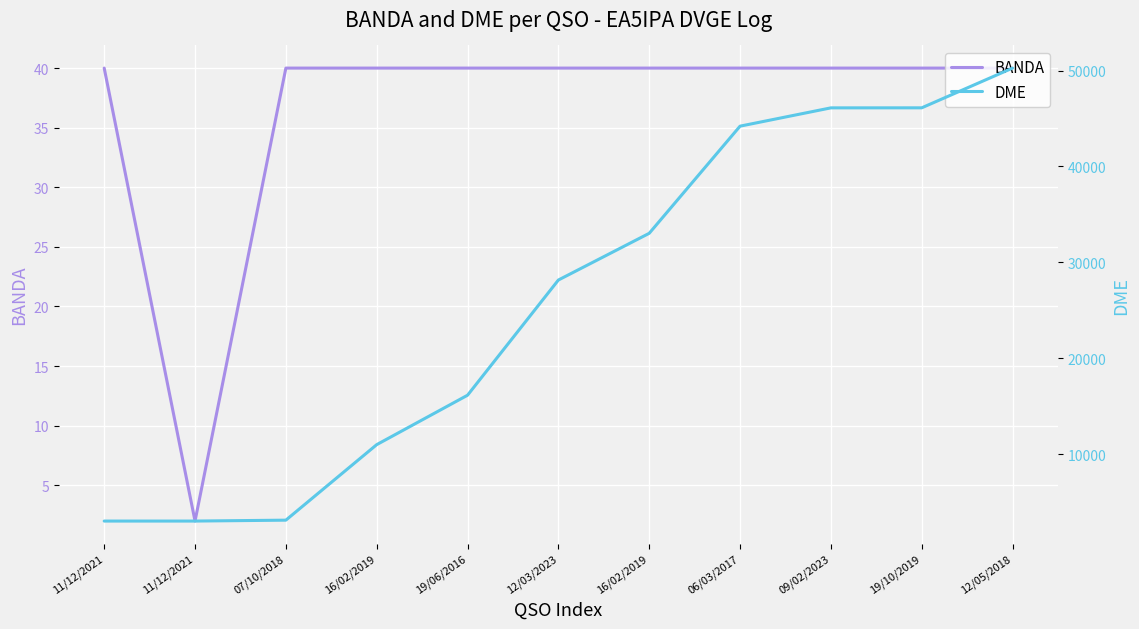

What is the total value across all series at 16/02/2019?

11046